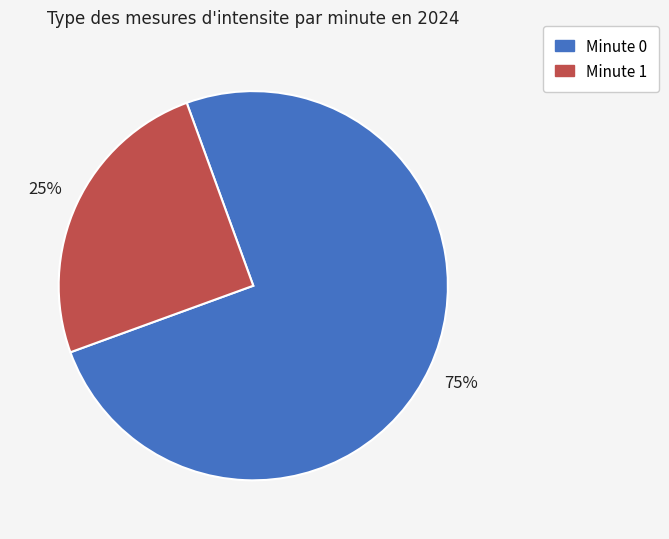

Does any single category account for the majority?

Yes